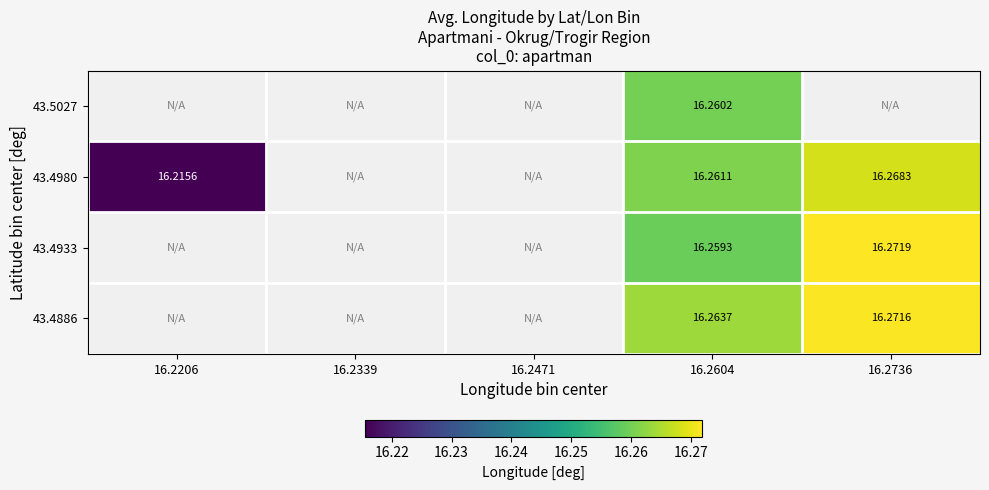

How many data points does each series have?

5